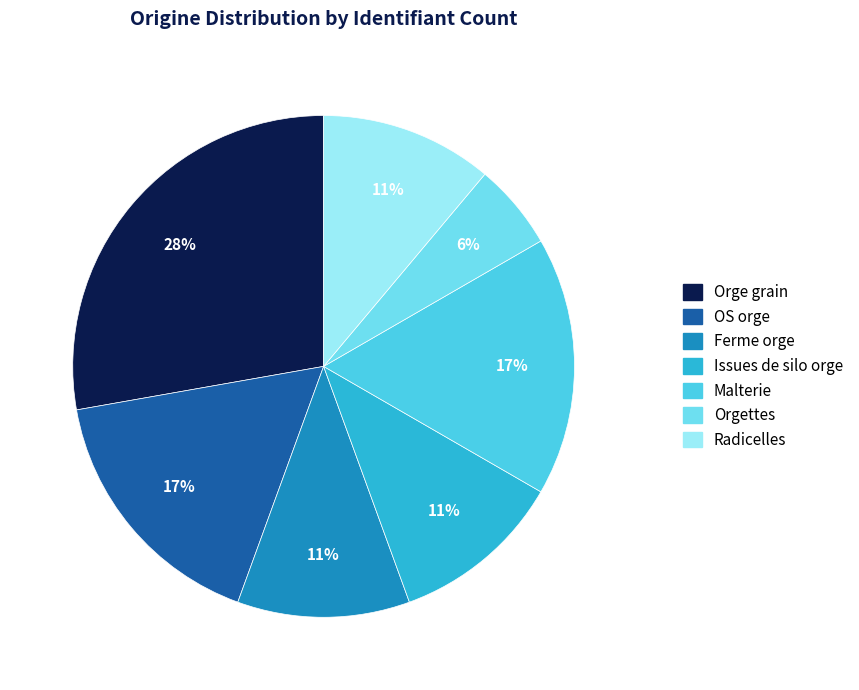

How many segments does this pie chart have?

7